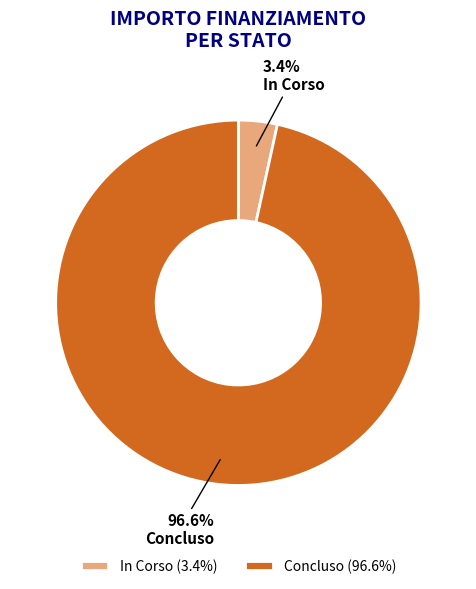

Is there any slice that represents more than half of the pie?

Yes